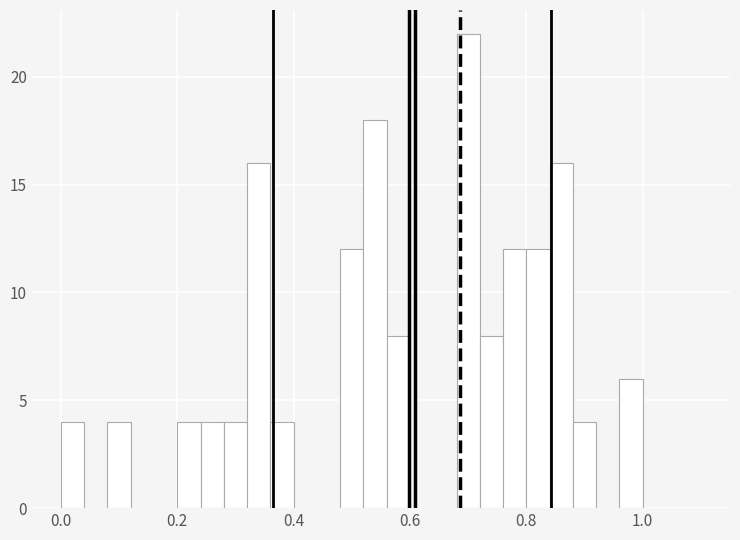

Around what value on the x-axis is the tallest bar? Give the approximate position of its centre, as read against the axis.

0.70